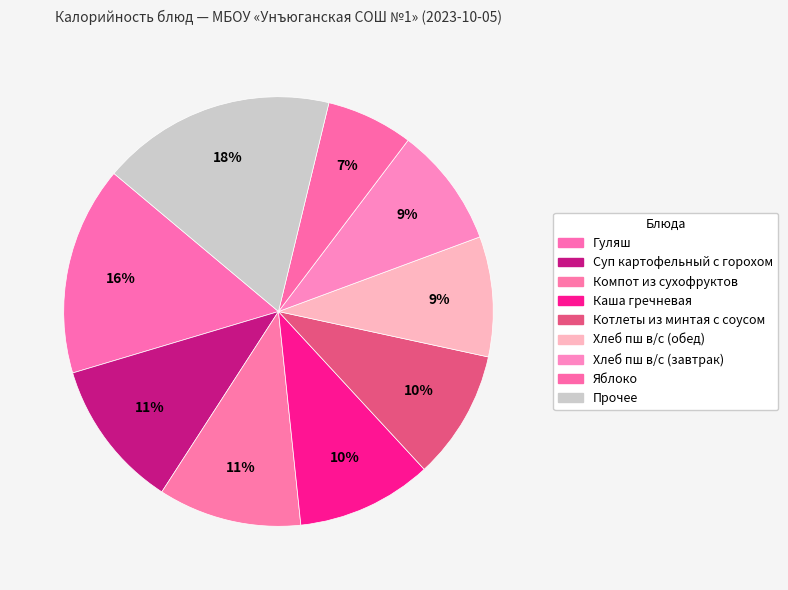

Does Хлеб пш в/с (завтрак) account for over 50% of the chart?

No